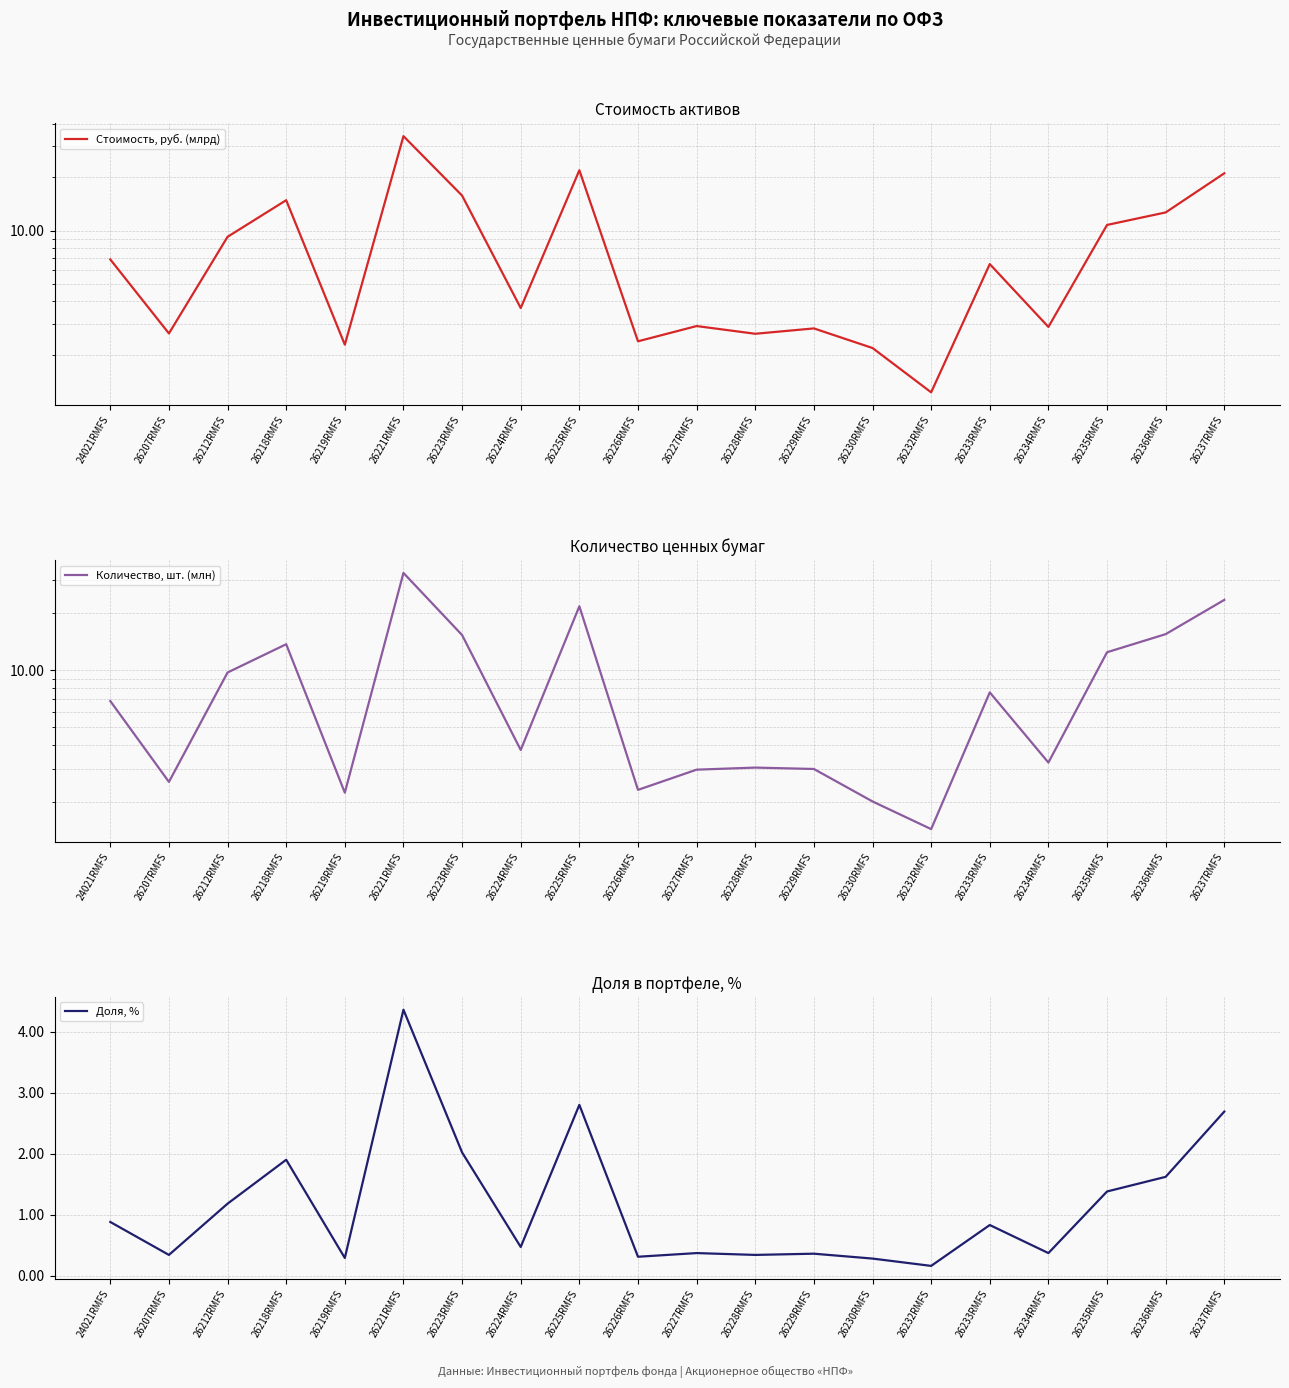

Reading left to right, what are all the values shown in this chart?

Стоимость, руб. (млрд): 24021RMFS=6.9	26207RMFS=2.6	26212RMFS=9.2	26218RMFS=14.8	26219RMFS=2.3	26221RMFS=34.0	26223RMFS=15.7	26224RMFS=3.7	26225RMFS=21.8	26226RMFS=2.4	26227RMFS=2.9	26228RMFS=2.6	26229RMFS=2.8	26230RMFS=2.2	26232RMFS=1.2	26233RMFS=6.5	26234RMFS=2.9	26235RMFS=10.8	26236RMFS=12.7	26237RMFS=21.0
Количество, шт. (млн): 24021RMFS=6.9	26207RMFS=2.6	26212RMFS=9.7	26218RMFS=13.7	26219RMFS=2.2	26221RMFS=32.8	26223RMFS=15.3	26224RMFS=3.8	26225RMFS=21.8	26226RMFS=2.3	26227RMFS=3.0	26228RMFS=3.0	26229RMFS=3.0	26230RMFS=2.0	26232RMFS=1.4	26233RMFS=7.6	26234RMFS=3.2	26235RMFS=12.4	26236RMFS=15.5	26237RMFS=23.6
Доля, %: 24021RMFS=0.9	26207RMFS=0.3	26212RMFS=1.2	26218RMFS=1.9	26219RMFS=0.3	26221RMFS=4.4	26223RMFS=2.0	26224RMFS=0.5	26225RMFS=2.8	26226RMFS=0.3	26227RMFS=0.4	26228RMFS=0.3	26229RMFS=0.4	26230RMFS=0.3	26232RMFS=0.2	26233RMFS=0.8	26234RMFS=0.4	26235RMFS=1.4	26236RMFS=1.6	26237RMFS=2.7